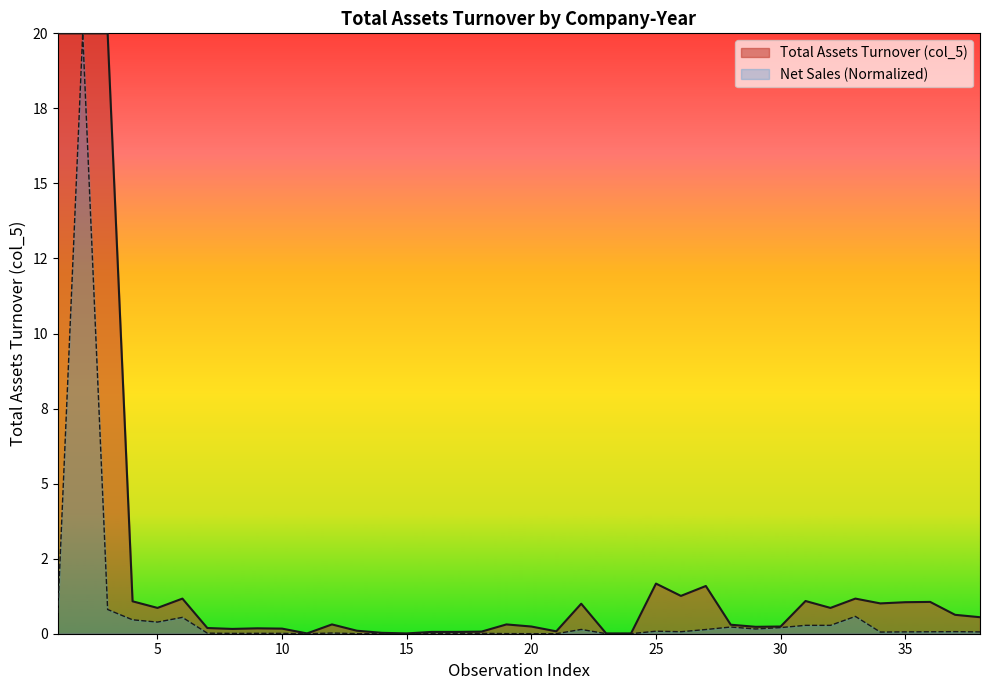

Reading left to right, what are all the values shown in this chart?

0.7	20.0	0.8	0.5	0.4	0.5	0.0	0.0	0.0	0.0	0.0	0.0	0.0	0.0	0.0	0.0	0.0	0.0	0.0	0.0	0.0	0.1	0.0	0.0	0.1	0.1	0.1	0.2	0.2	0.2	0.3	0.3	0.6	0.1	0.1	0.1	0.1	0.1